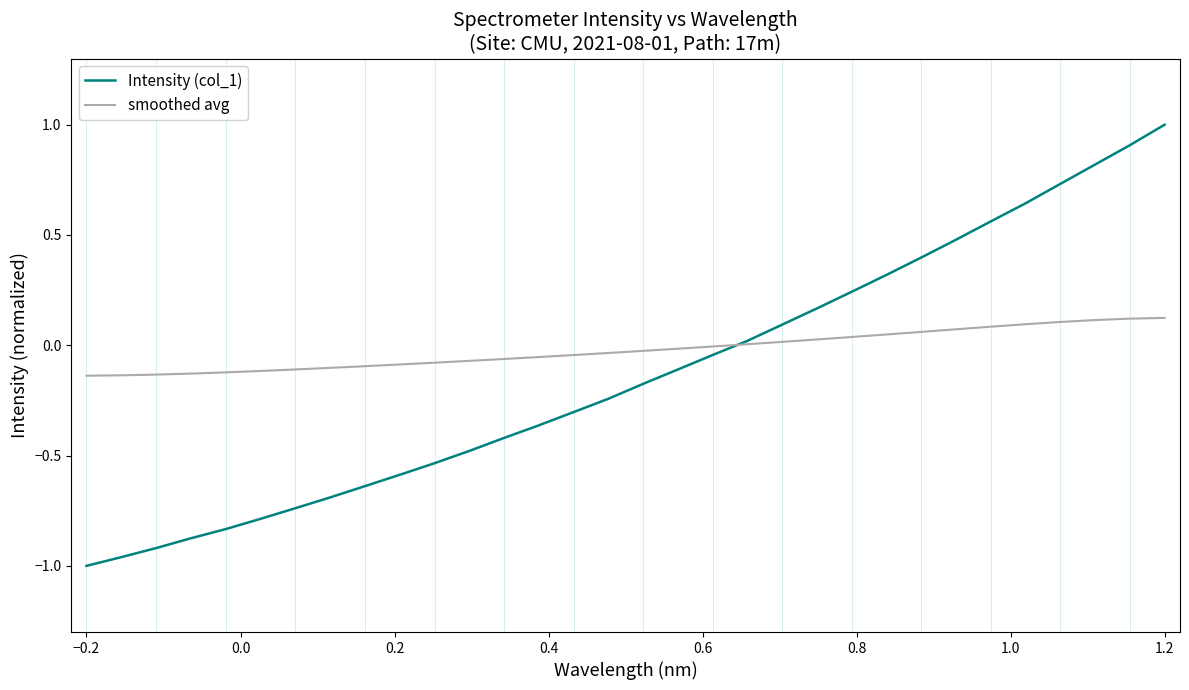

Which series has the largest total across all categories?

smoothed avg